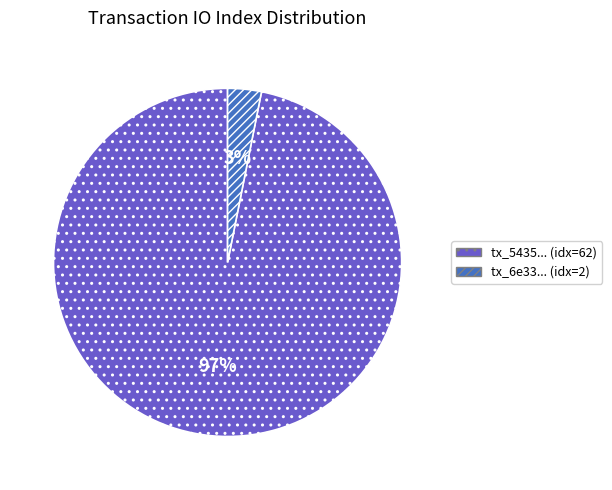

Between tx_5435... (idx=62) and tx_6e33... (idx=2), which is larger?

tx_5435... (idx=62)